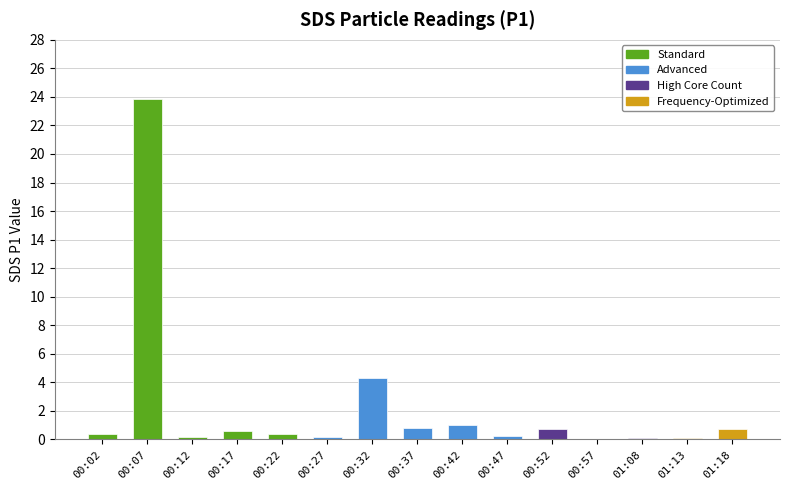

At which label is the value closest to 11?

00:32